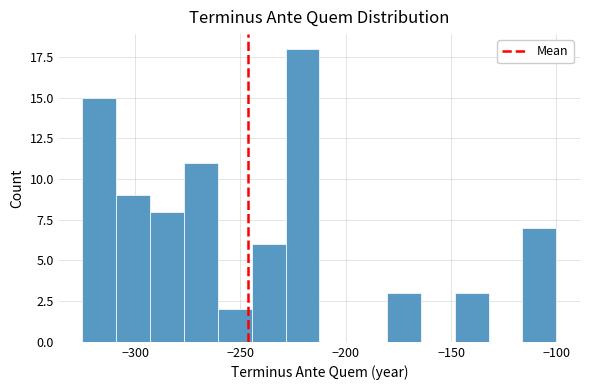

Read against the x-axis, roughly where is the centre of the tallest bar?

-220